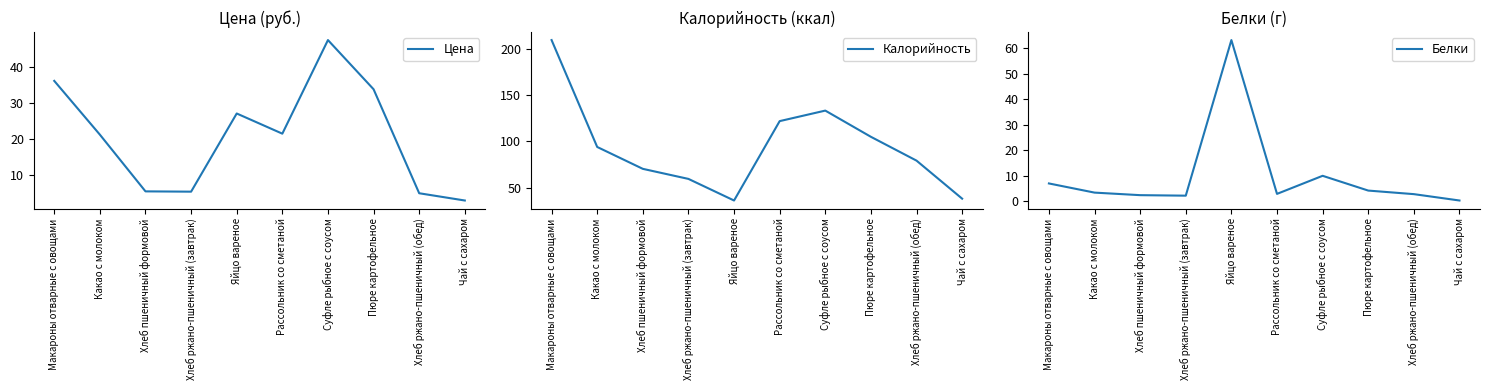

True or false: Цена and Калорийность cross at least once.

False